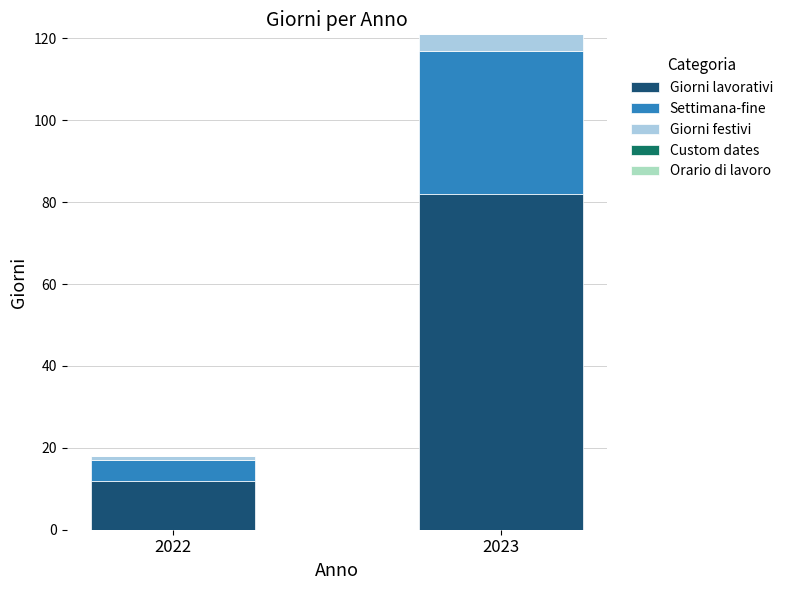

Does the chart contain any negative values?

No